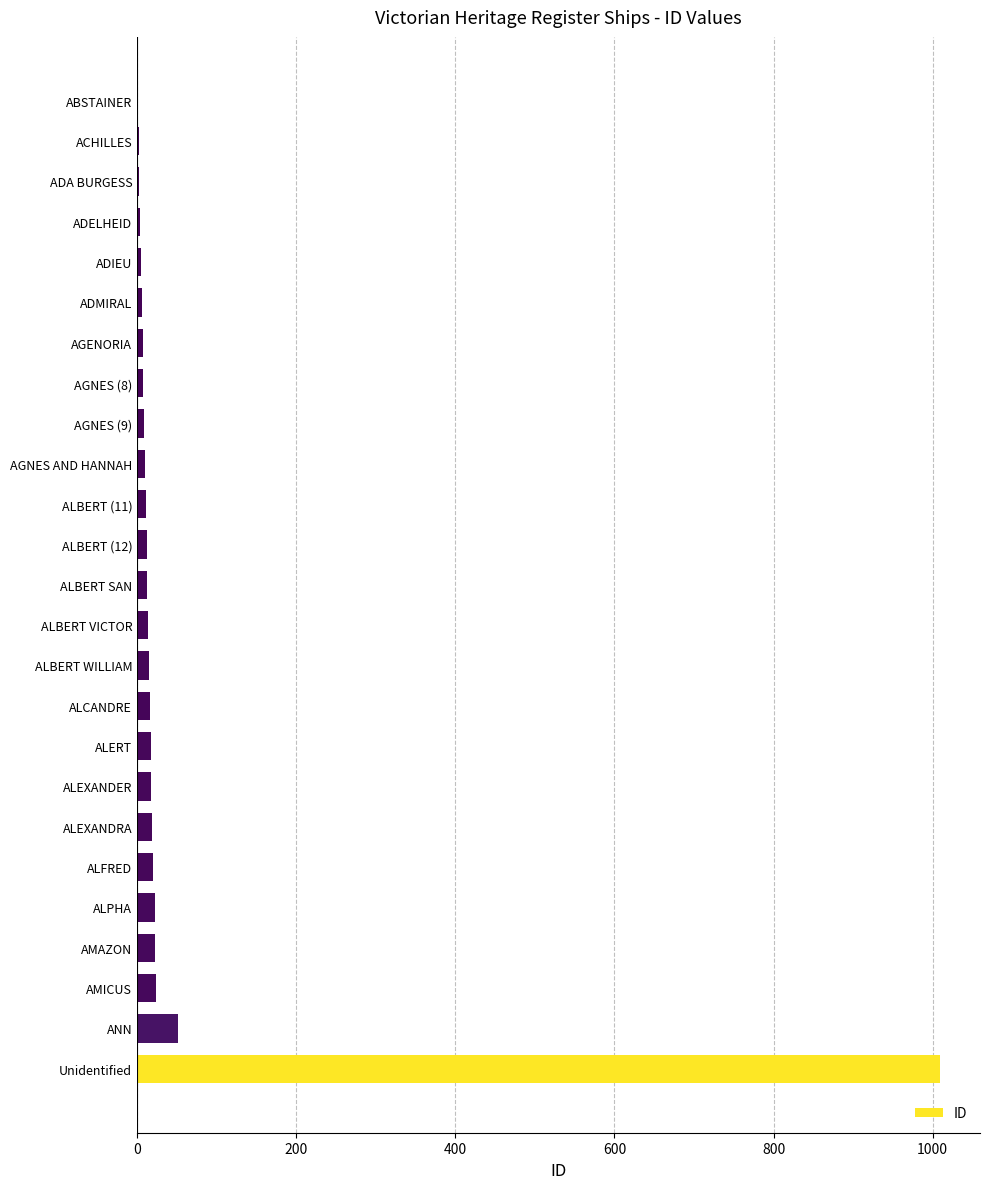

What is the maximum value shown in the chart?

1009